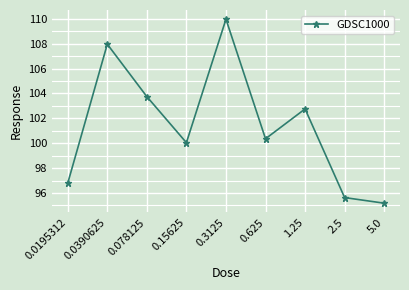

What position from the right is 2.5?

2